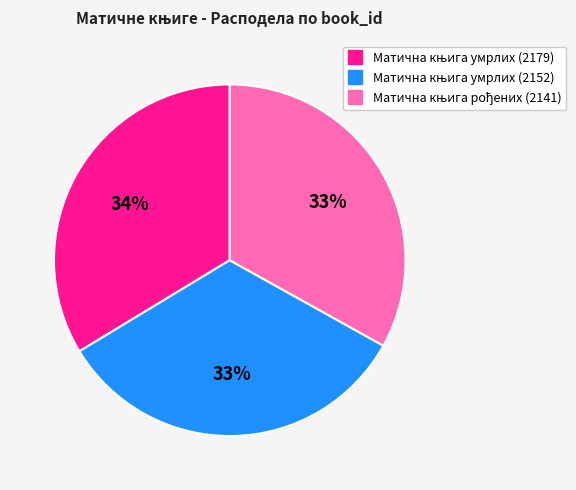

To the nearest percent, what is the average slice percentage?

33%